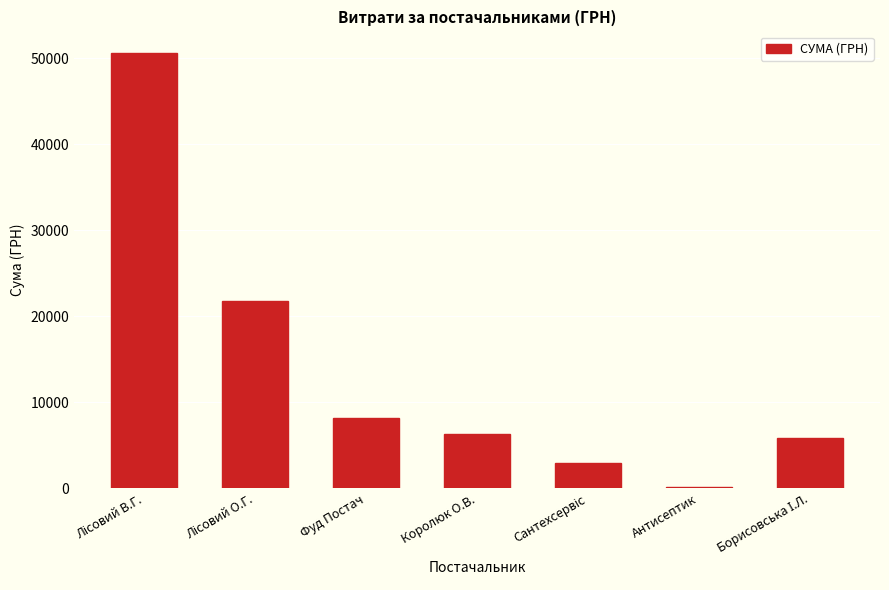

True or false: the data shows 6290.1 at Королюк О.В..

True